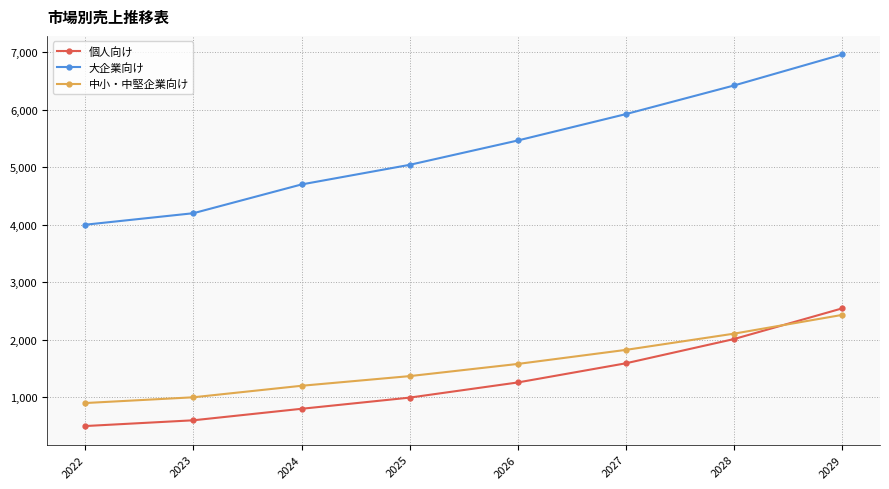

True or false: 中小・中堅企業向け and 大企業向け intersect in this chart.

False